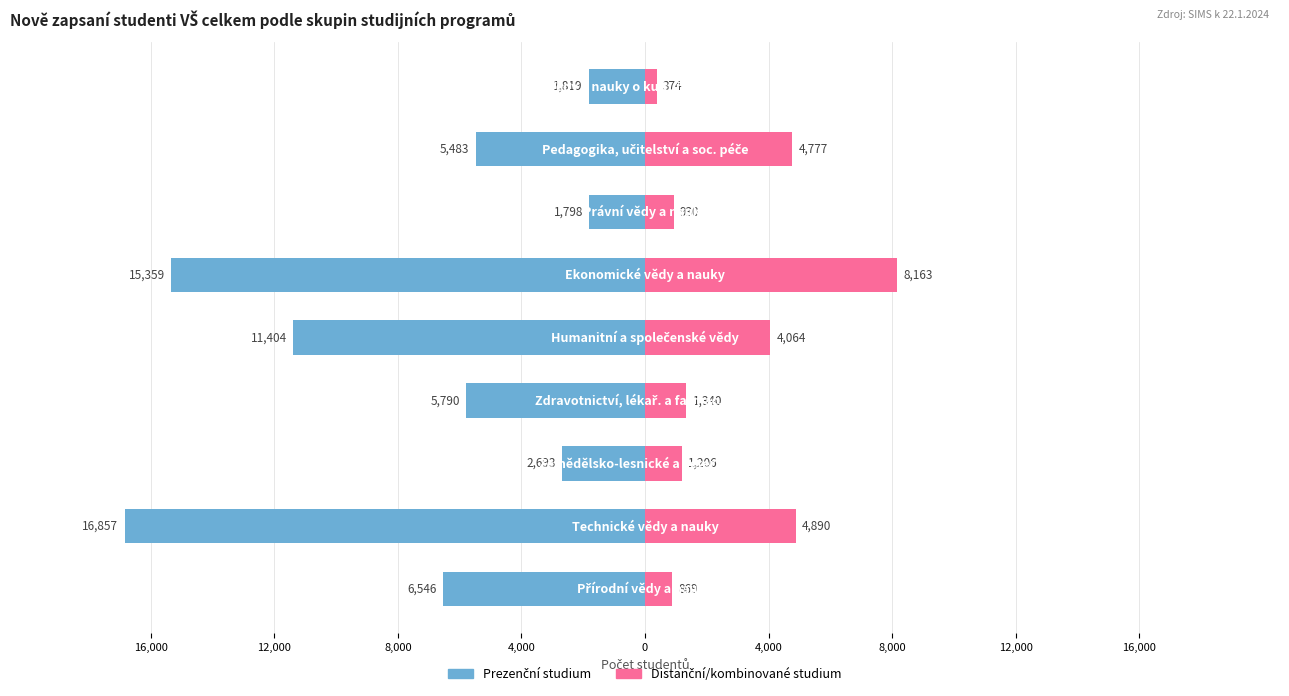

What are all the series names shown in the legend?

Prezenční studium, Distanční/kombinované studium